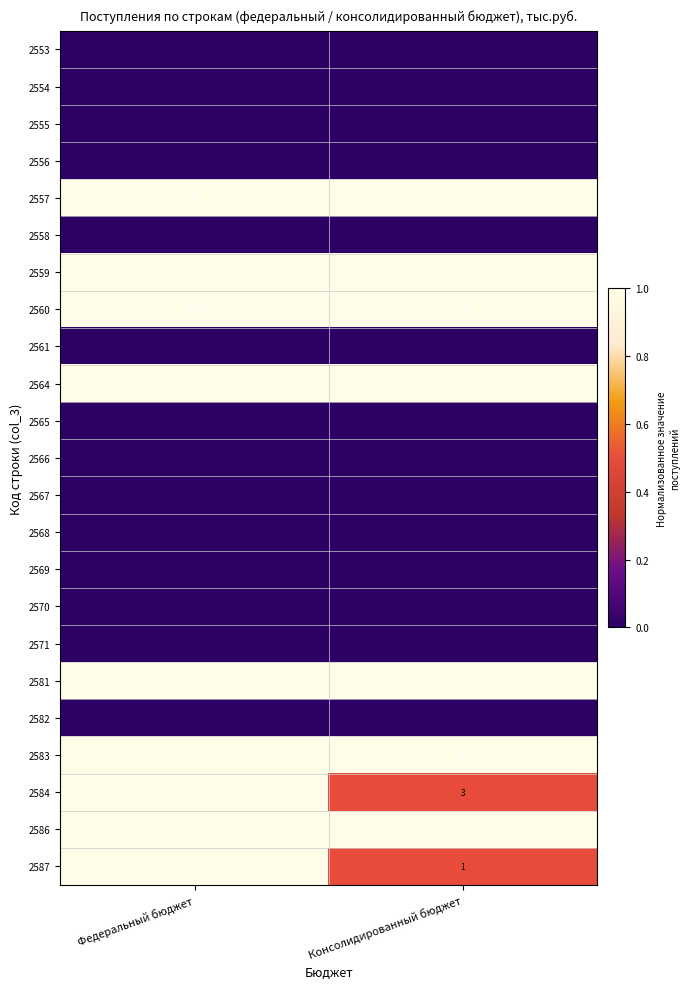

The value of 2557 at Консолидированный бюджет is 10. True or false?

True